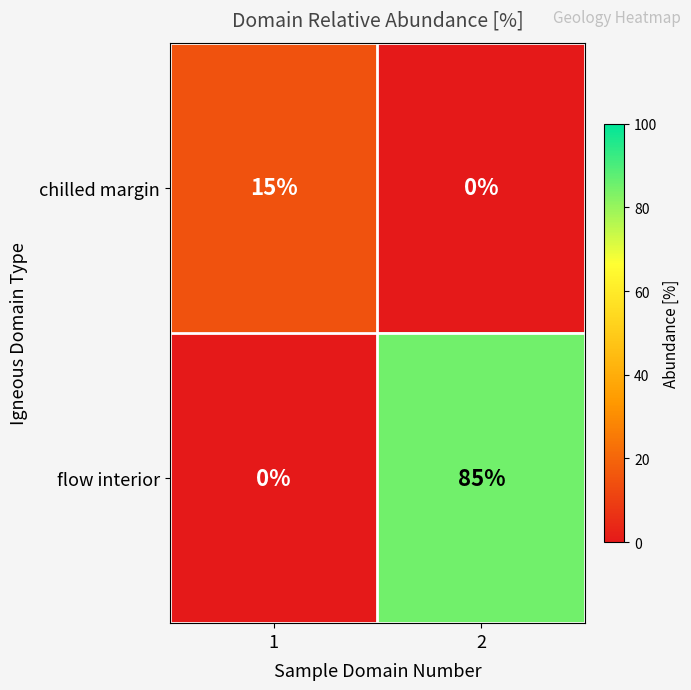

True or false: flow interior has a value of 85 at 2.

True